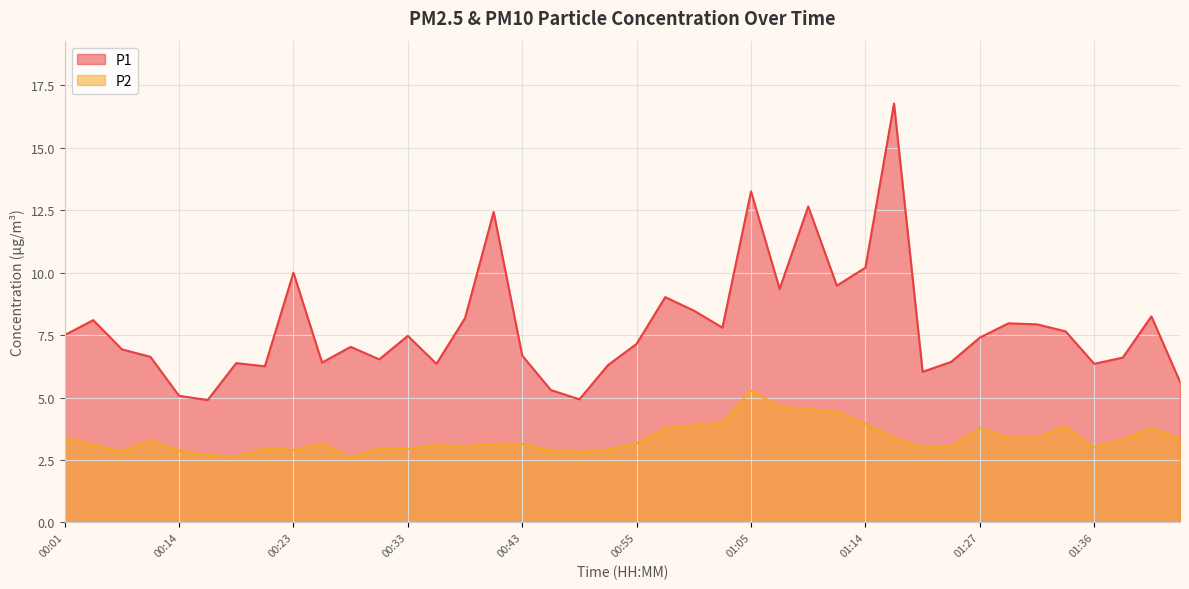

True or false: P1 and P2 cross at least once.

False